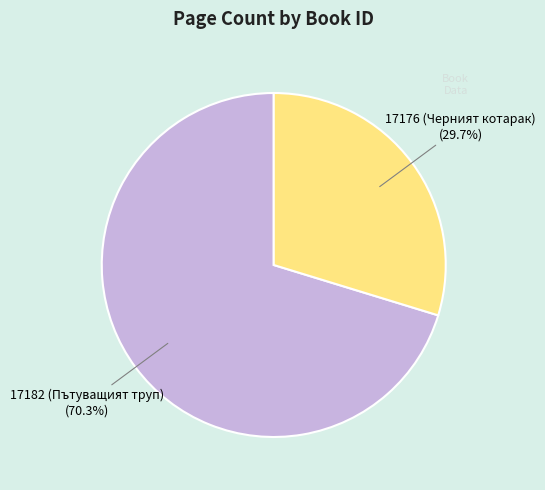

Do 17182 (Пътуващият труп) and 17176 (Черният котарак) together represent more than half of the pie?

Yes